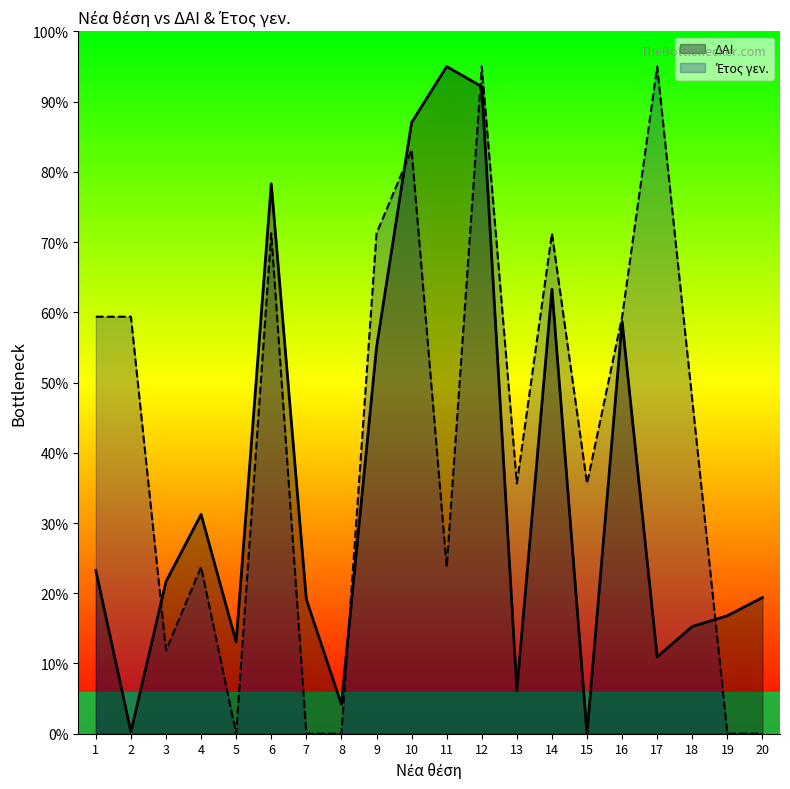

Rank the series by their average value, from highest to lowest.

Etos gen., DAI